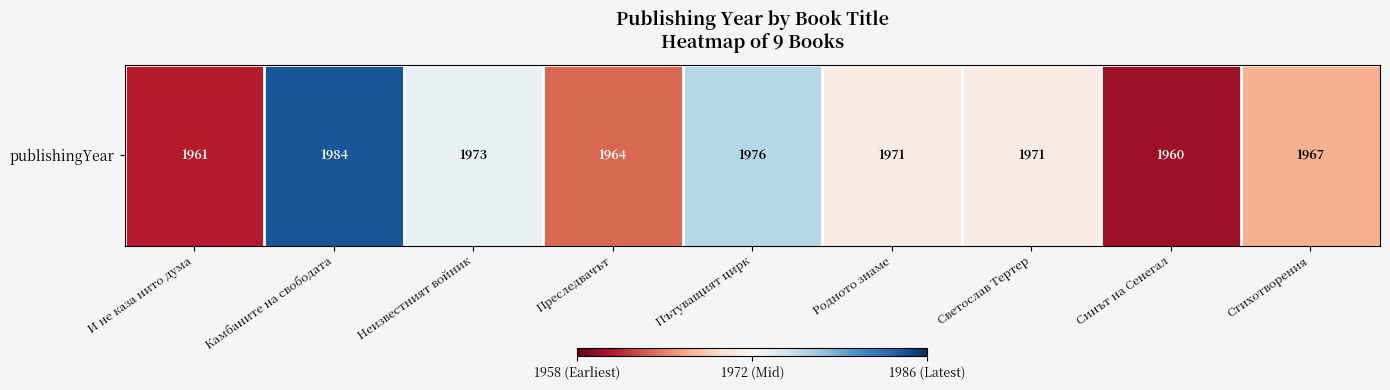

How many categories are shown in the chart?

9